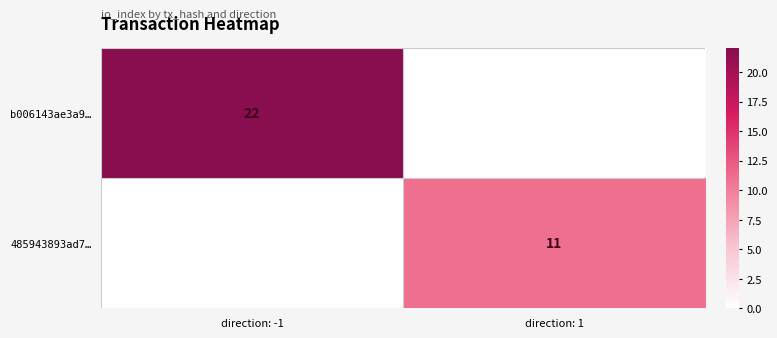

Is the value of 485943893ad7… at direction: 1 greater than the value of b006143ae3a9… at direction: -1?

No